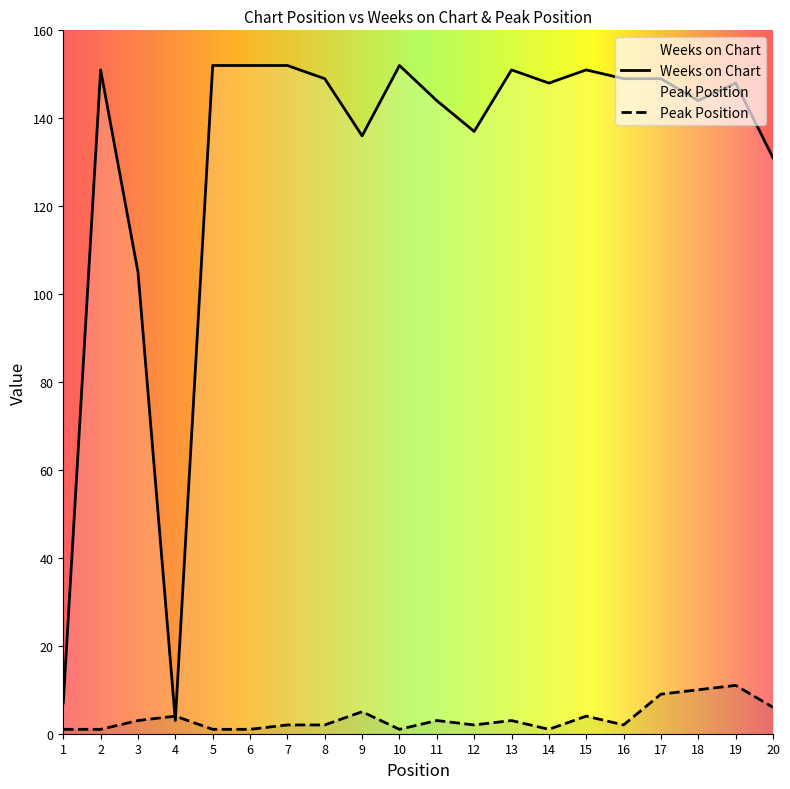

Is it true that Weeks on Chart equals 5 at 4?

False